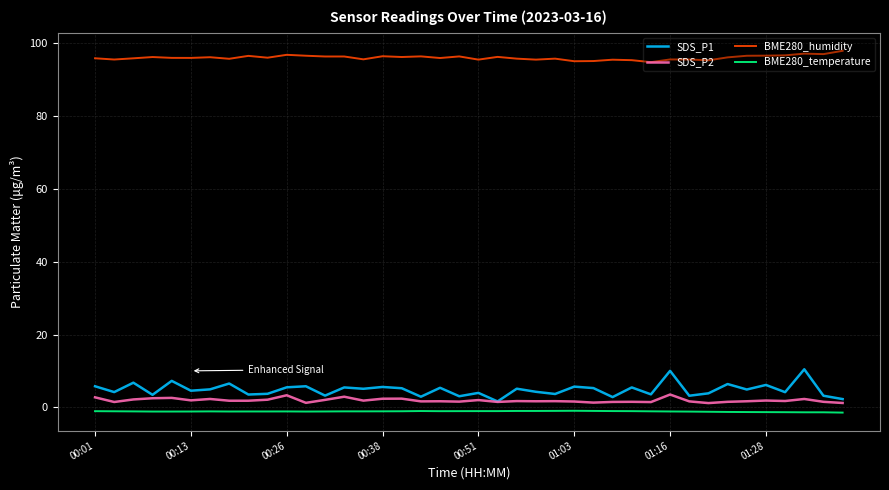

What is the maximum value shown in the chart?

97.9